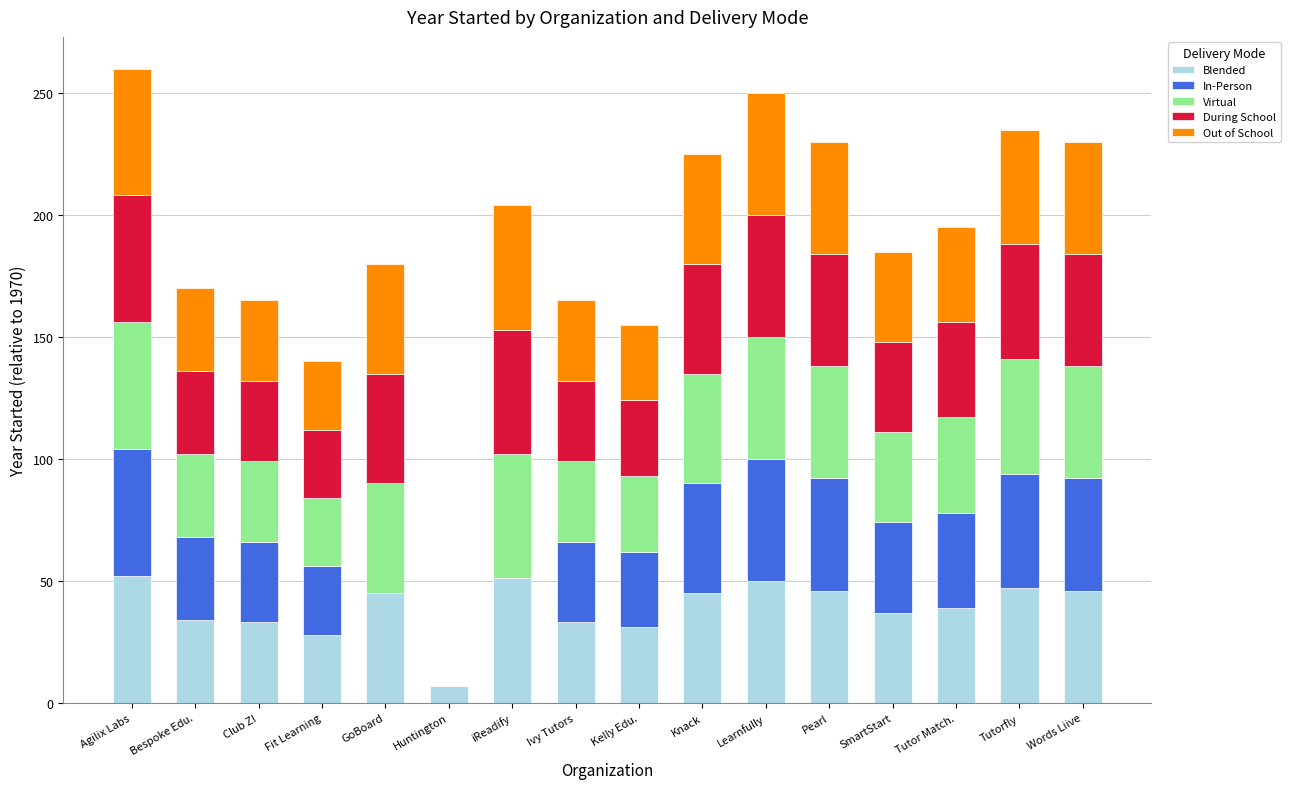

What is the total value across all series at Pearl?

230